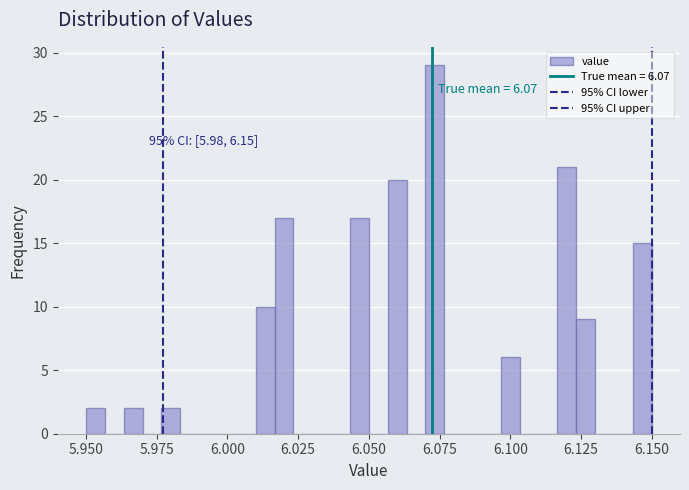

Read against the x-axis, roughly where is the centre of the tallest bar?

6.075